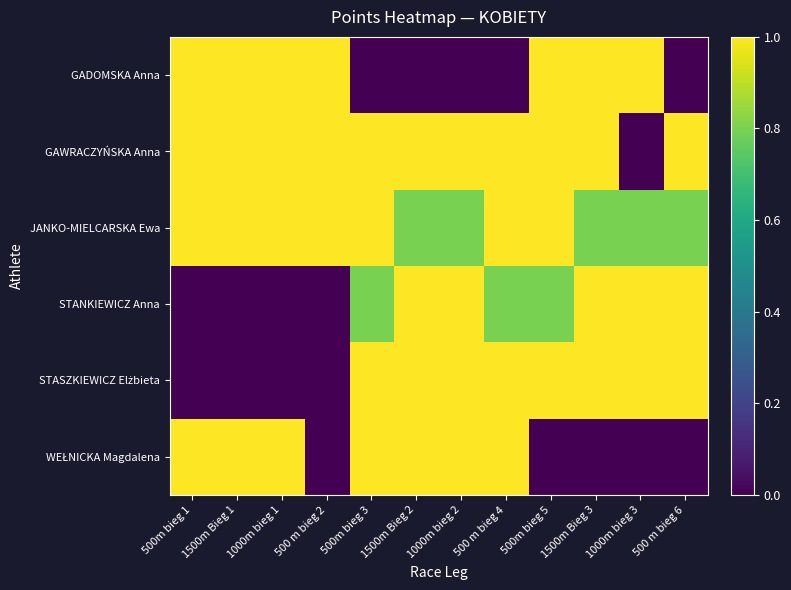

How many data points does each series have?

12